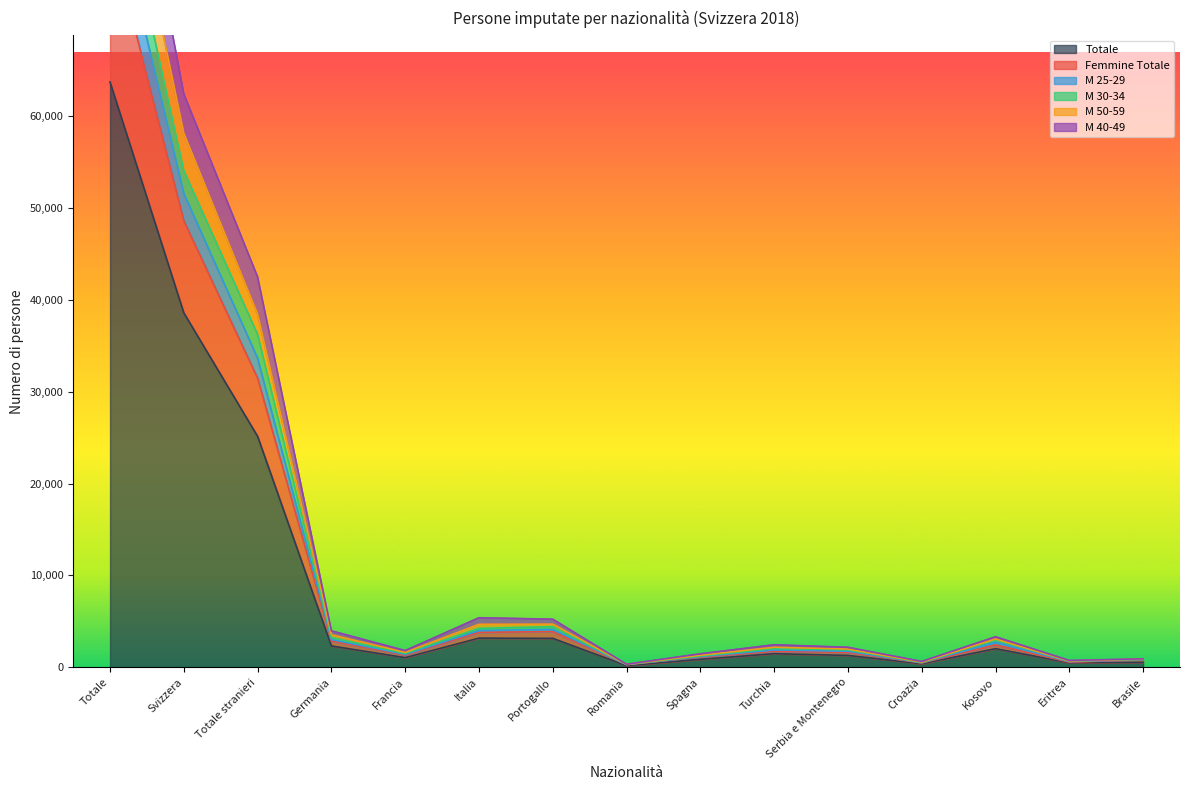

Rank the series at Spagna from highest to lowest value.

M 25-29, M 40-49, M 30-34, M 50-59, Femmine Totale, Totale